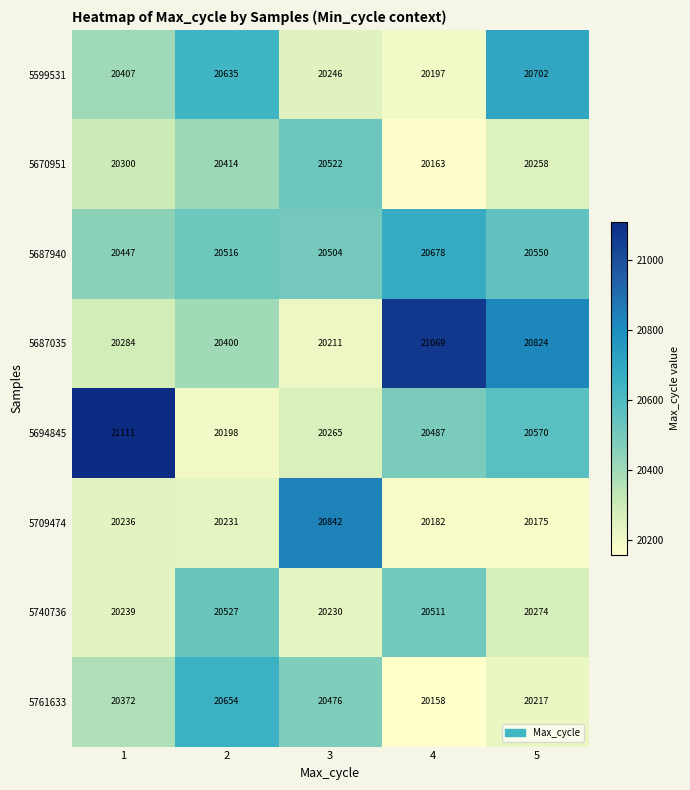

The 5670951 series shows 20414 at 2. True or false?

True